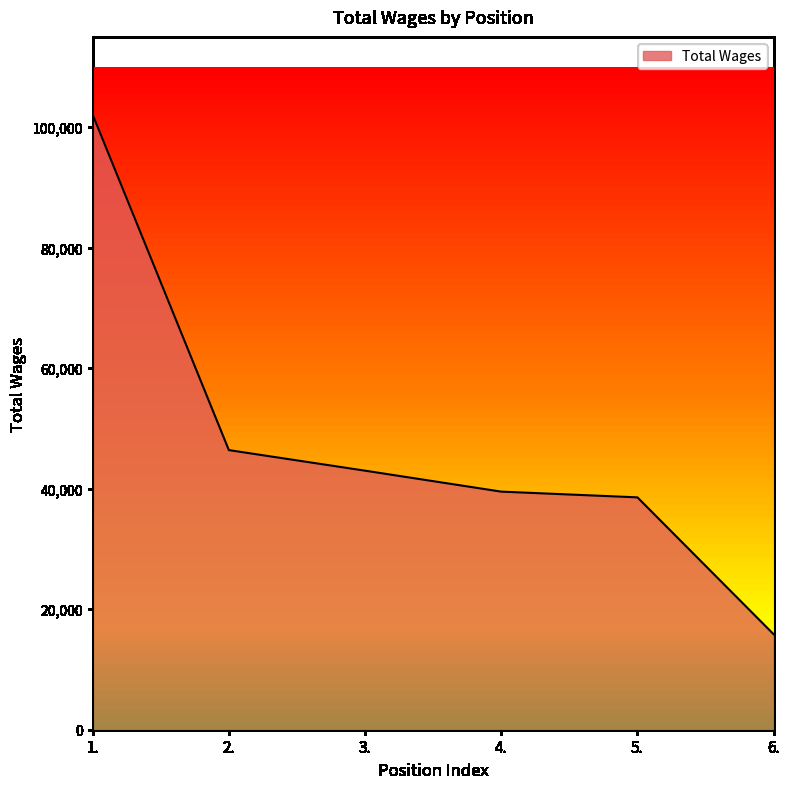

List the labels in order of value, smallest first.

6., 5., 4., 3., 2., 1.